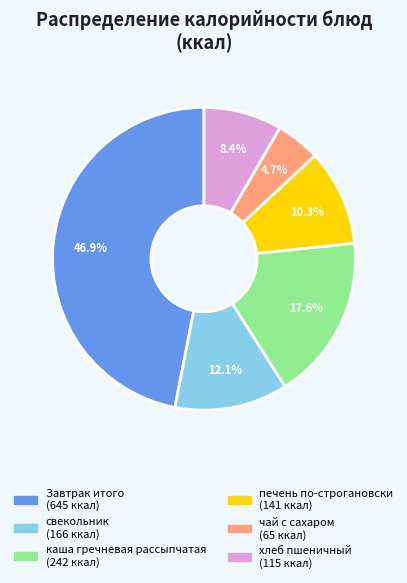

Rank the categories by value from lowest to highest.

чай с сахаром, хлеб пшеничный, печень по-строгановски, свекольник, каша гречневая рассыпчатая, Завтрак итого